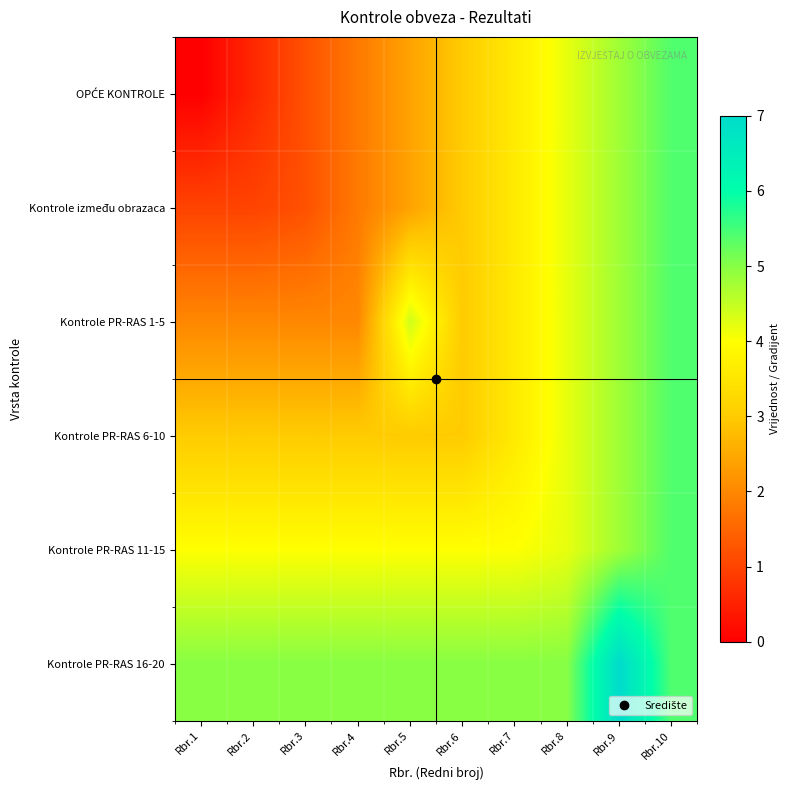

What is the total value across all series at Rbr.3?

16.4